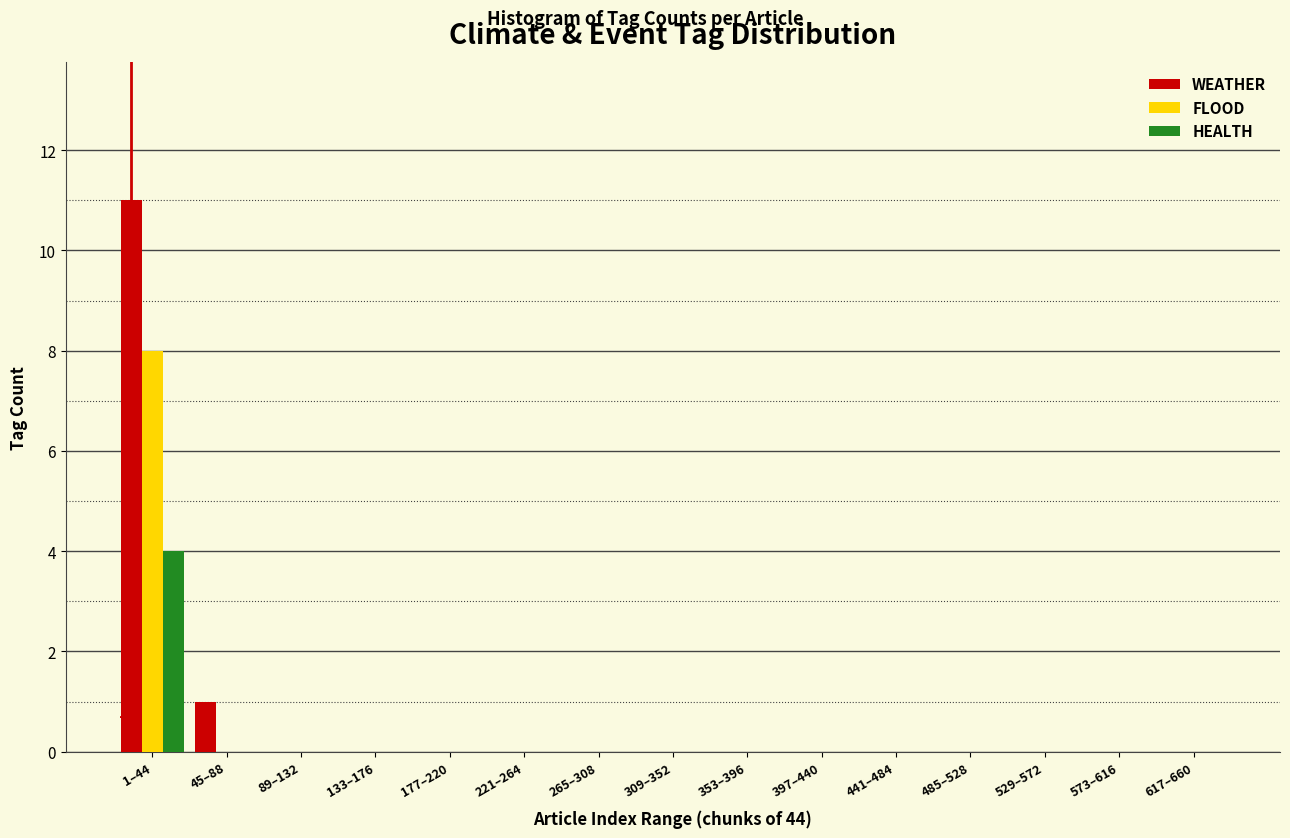

Which label corresponds to the largest value in the chart?

1–44